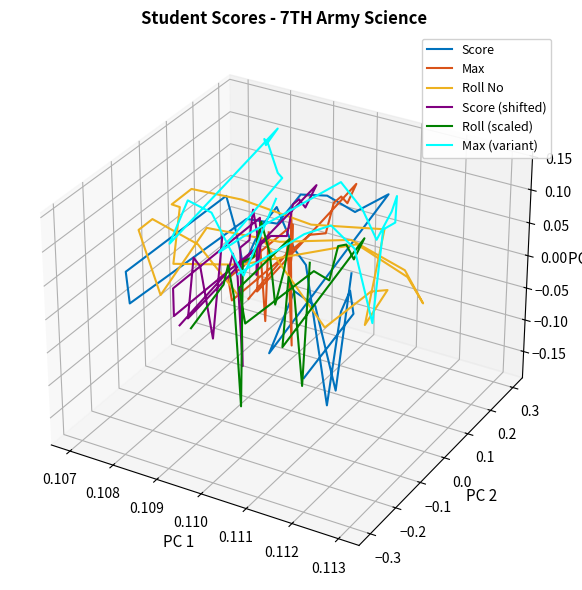

True or false: Max and Roll (scaled) cross at least once.

False